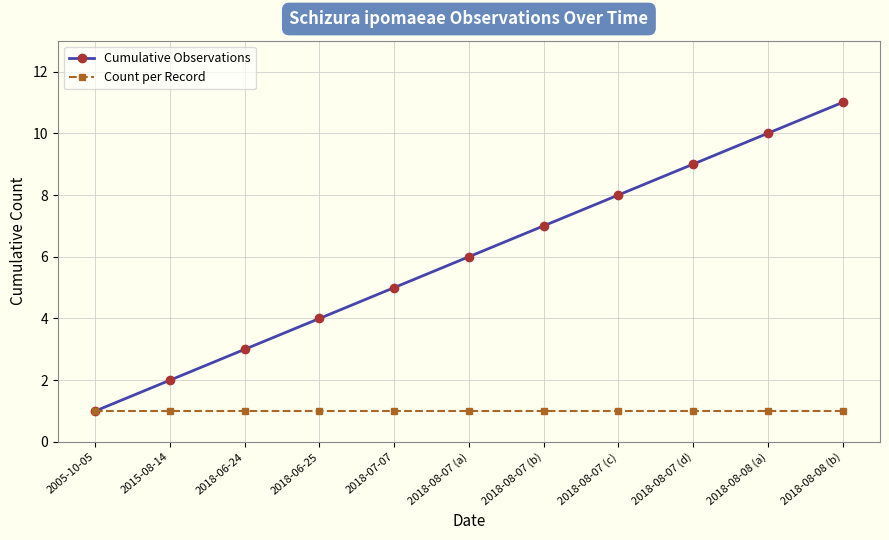

What is the smallest value displayed?

1